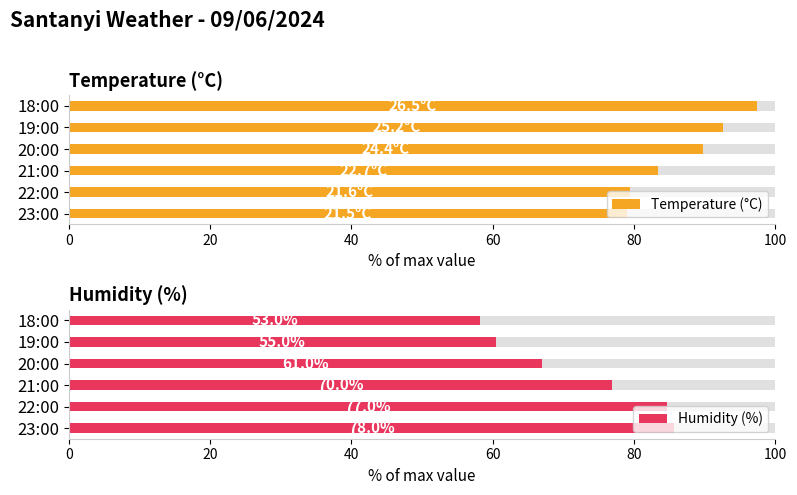

What is the value of the Temperature (°C) bar at the 2nd from the left?

79.4